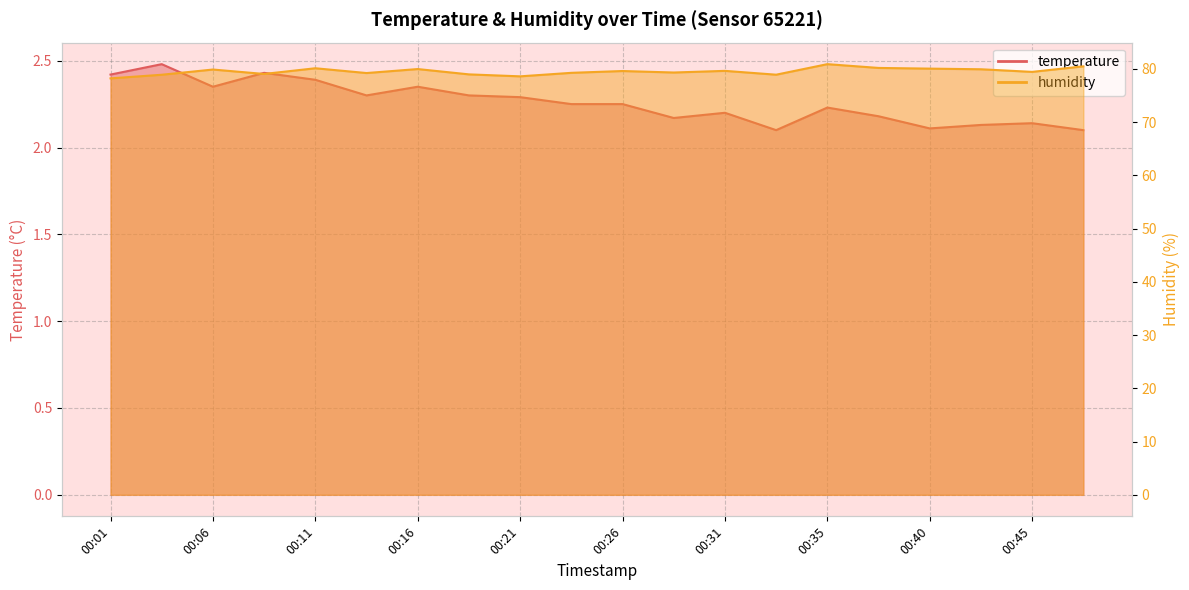

True or false: humidity and temperature cross at least once.

False